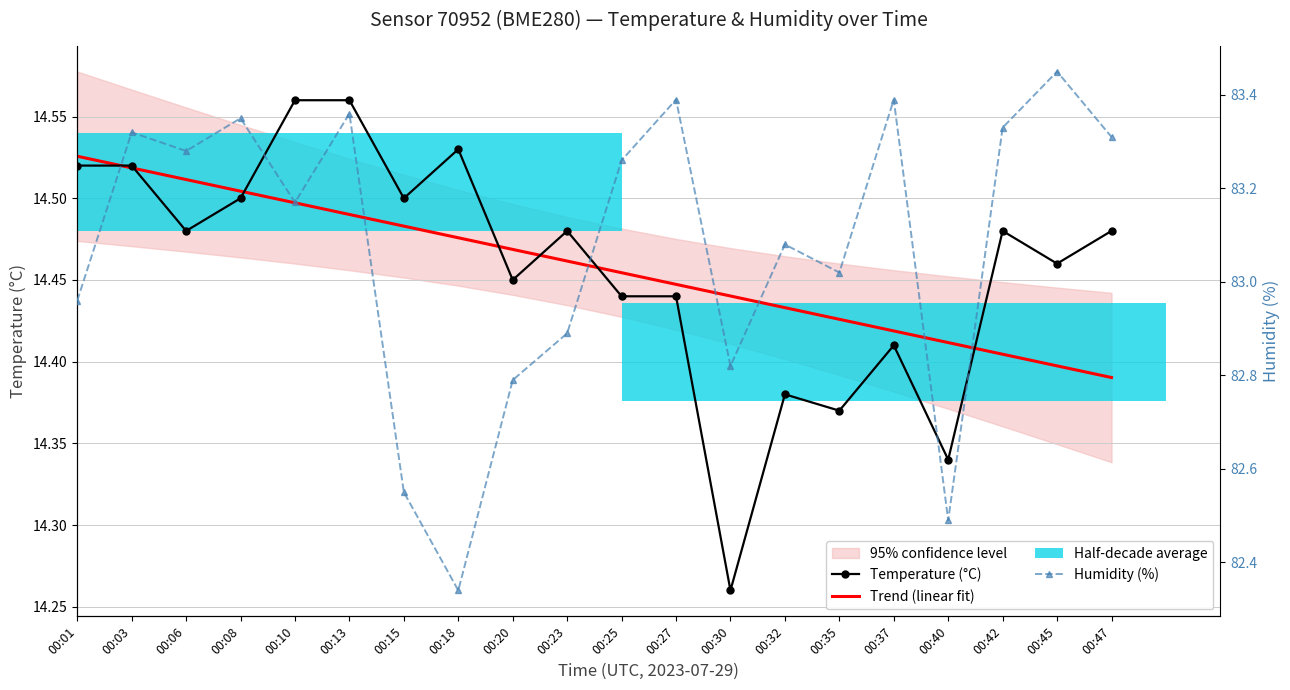

At which label is Trend (linear fit) closest to 14?

00:47